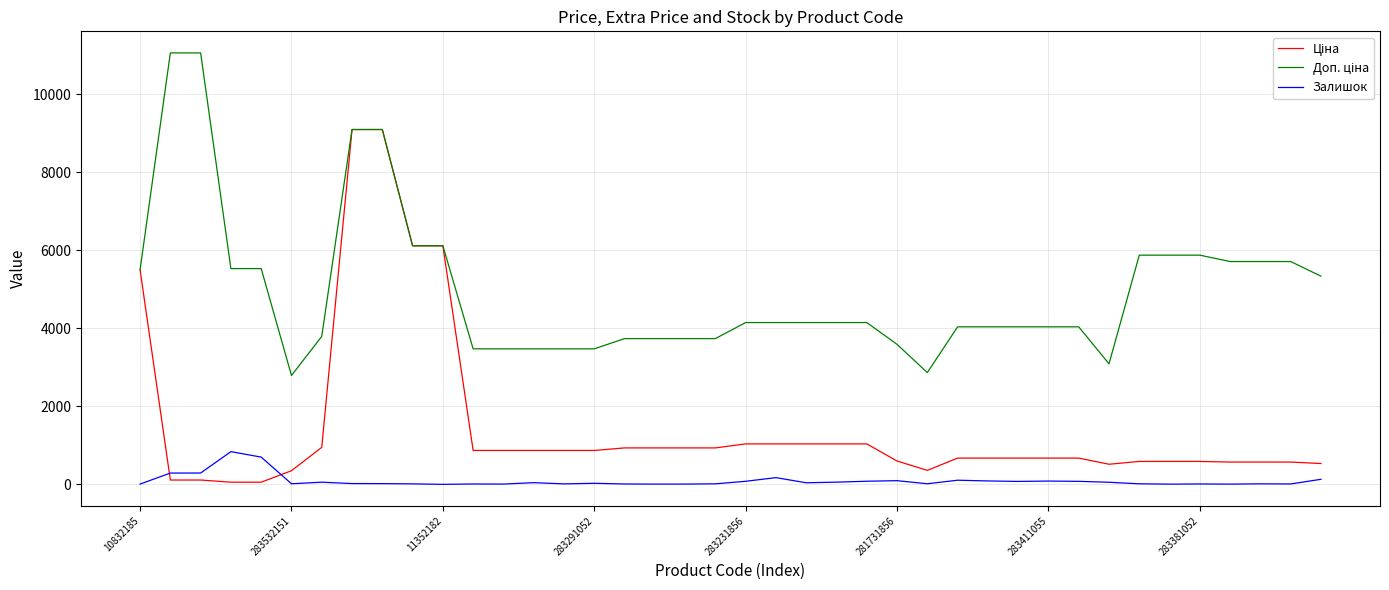

Is this an area chart (filled region under the line)?

No